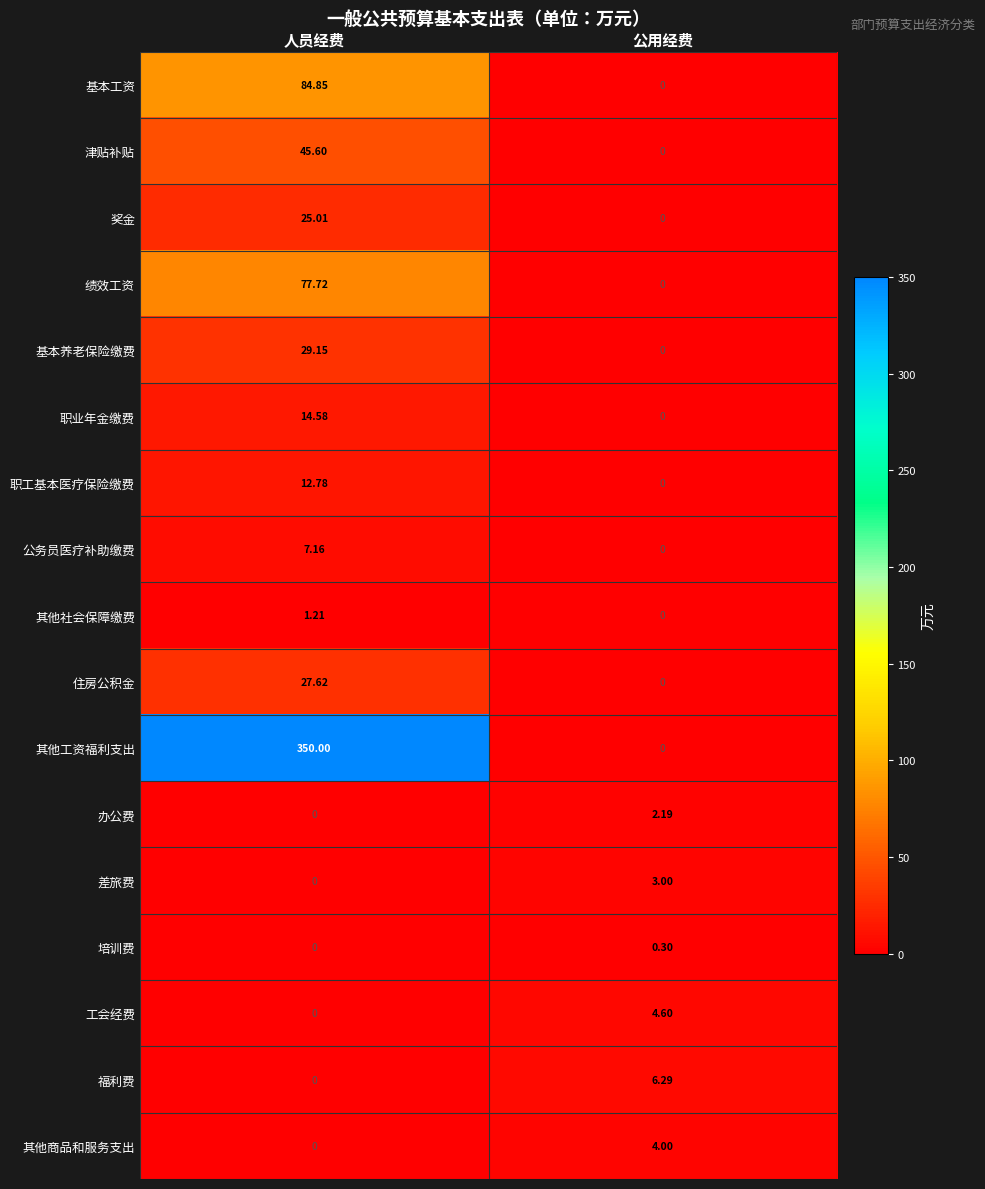

Where is 办公费 nearest to the value 1?

人员经费